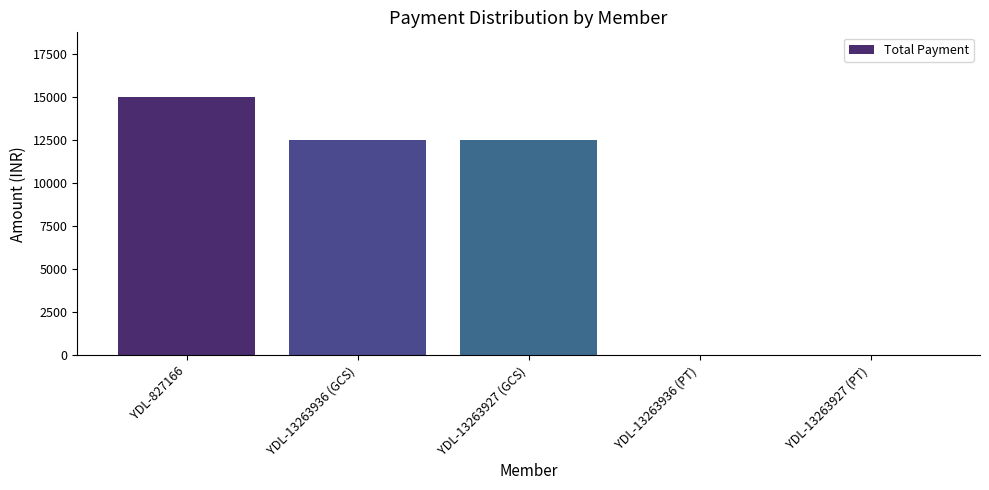

At which category does the chart reach its peak across all series?

YDL-827166